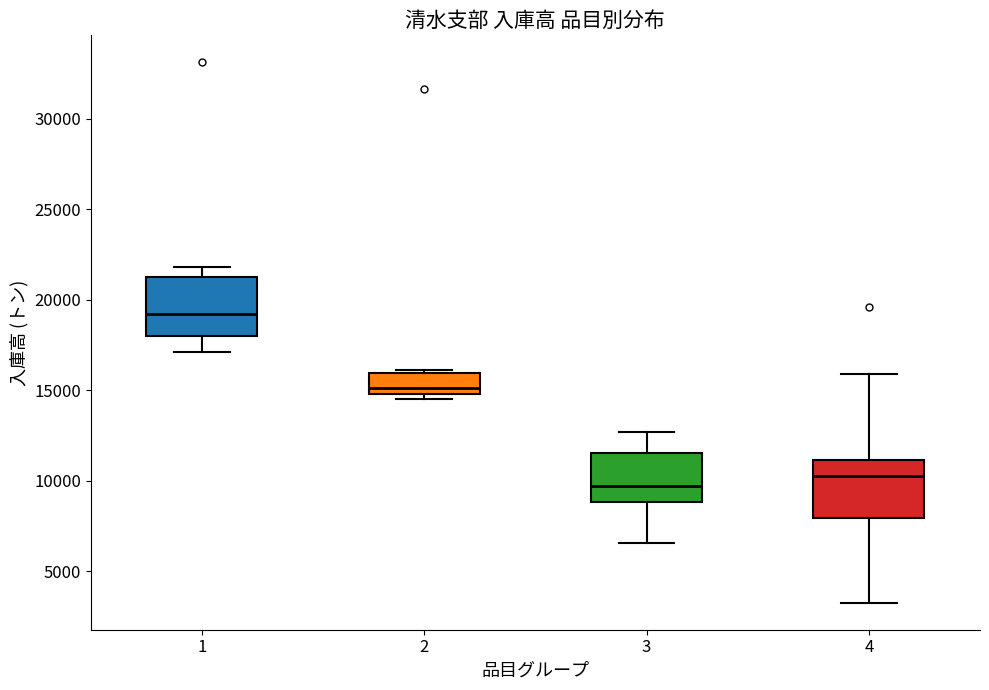

Reading left to right, transcribe this box plot: for each box, give where its median line is, the range the box spans, and where its two whiskers end, as read against the y-axis. The values are not printed on the chart, so give them approximately, as read against the axis.

1: median 19000, box 18000 to 21000, whiskers 17000 to 22000
2: median 15000 (just above the box's lower edge), box 15000 to 16000, whiskers 14500 to 16000 (just above the box's upper edge)
3: median 9500, box 9000 to 11500, whiskers 6500 to 12500
4: median 10000, box 8000 to 11000, whiskers 3500 to 16000